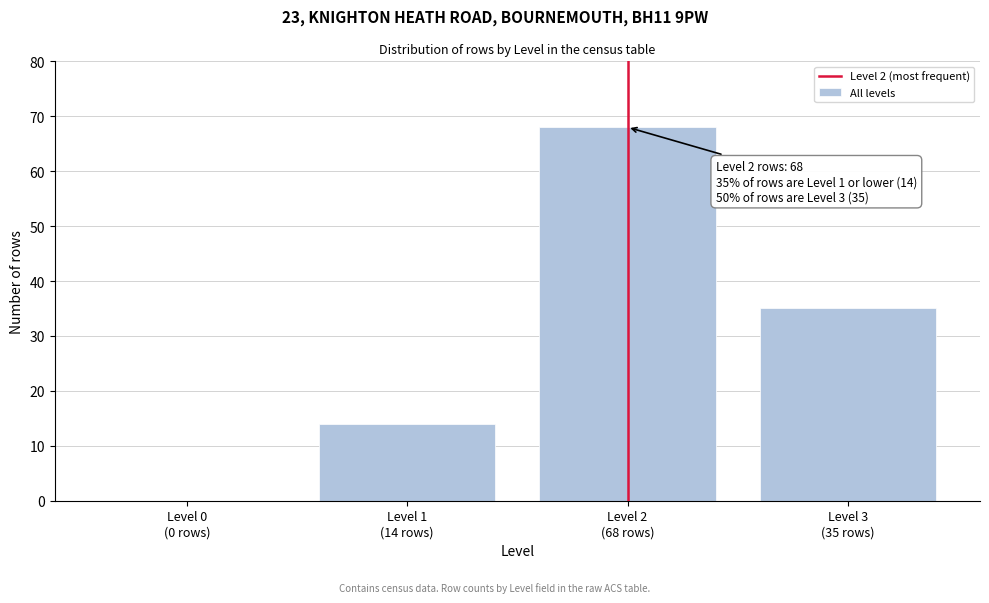

What is the sum of all values?

117